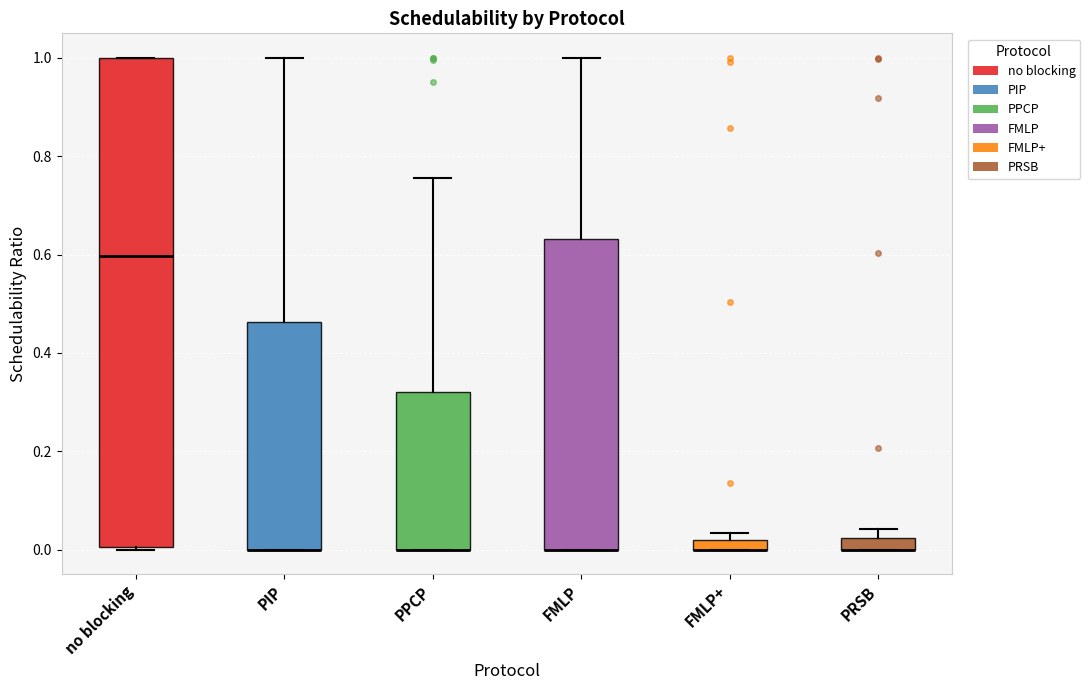

Where is the upper edge of the box for PRSB on the y-axis? The values are not printed on the chart, so give them approximately, as read against the axis.

0.02